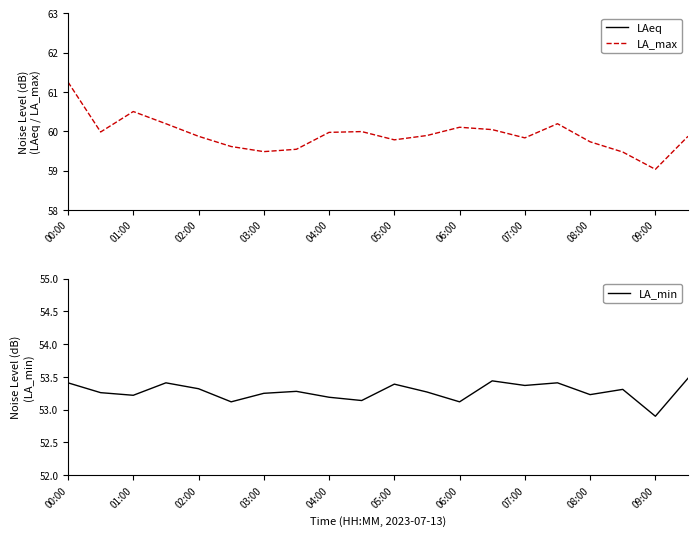

Which series has the largest total across all categories?

LA_max